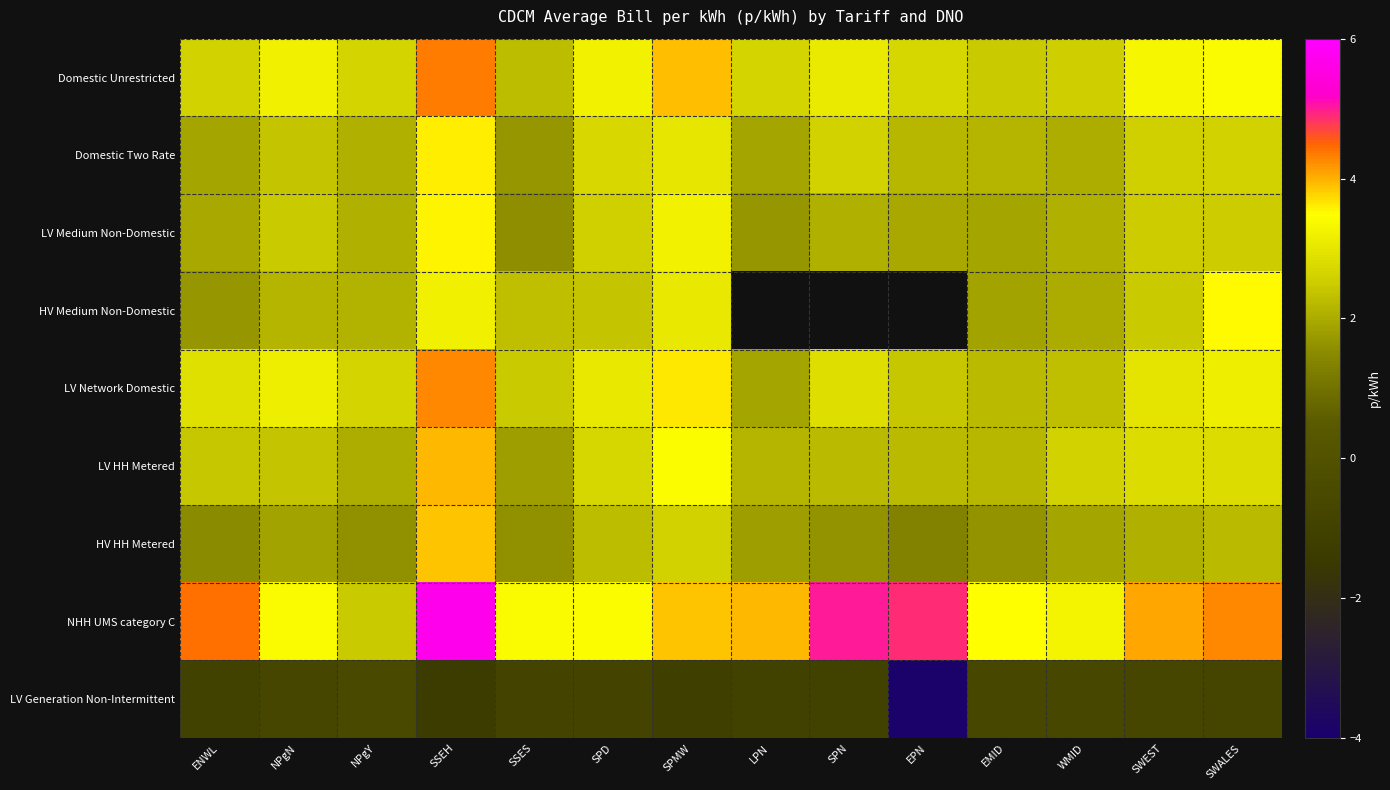

Reading left to right, list all the values displayed in this chart.

Domestic Unrestricted: ENWL=2.6	NPgN=3.2	NPgY=2.7	SSEH=4.3	SSES=2.3	SPD=3.3	SPMW=3.9	LPN=2.7	SPN=3.1	EPN=2.7	EMID=2.5	WMID=2.5	SWEST=3.3	SWALES=3.4
Domestic Two Rate: ENWL=1.9	NPgN=2.4	NPgY=2.1	SSEH=3.6	SSES=1.7	SPD=2.7	SPMW=3.0	LPN=1.9	SPN=2.6	EPN=2.2	EMID=2.1	WMID=2.0	SWEST=2.6	SWALES=2.6
LV Medium Non-Domestic: ENWL=2.0	NPgN=2.5	NPgY=2.1	SSEH=3.5	SSES=1.6	SPD=2.6	SPMW=3.2	LPN=1.7	SPN=2.1	EPN=2.0	EMID=1.9	WMID=2.1	SWEST=2.5	SWALES=2.5
HV Medium Non-Domestic: ENWL=1.7	NPgN=2.2	NPgY=2.1	SSEH=3.2	SSES=2.3	SPD=2.4	SPMW=3.0	LPN=0.0	SPN=0.0	EPN=0.0	EMID=1.9	WMID=2.0	SWEST=2.5	SWALES=3.5
LV Network Domestic: ENWL=2.9	NPgN=3.2	NPgY=2.6	SSEH=4.2	SSES=2.4	SPD=3.0	SPMW=3.6	LPN=1.9	SPN=2.8	EPN=2.4	EMID=2.2	WMID=2.3	SWEST=3.0	SWALES=3.2
LV HH Metered: ENWL=2.4	NPgN=2.4	NPgY=2.0	SSEH=4.0	SSES=1.8	SPD=2.7	SPMW=3.4	LPN=2.1	SPN=2.2	EPN=2.2	EMID=2.2	WMID=2.6	SWEST=2.8	SWALES=2.8
HV HH Metered: ENWL=1.5	NPgN=1.9	NPgY=1.6	SSEH=3.9	SSES=1.6	SPD=2.3	SPMW=2.6	LPN=1.8	SPN=1.6	EPN=1.3	EMID=1.7	WMID=1.9	SWEST=2.1	SWALES=2.2
NHH UMS category C: ENWL=4.4	NPgN=3.4	NPgY=2.5	SSEH=5.7	SSES=3.4	SPD=3.4	SPMW=3.9	LPN=4.0	SPN=5.0	EPN=4.9	EMID=3.5	WMID=3.3	SWEST=4.0	SWALES=4.3
LV Generation Non-Intermittent: ENWL=-0.9	NPgN=-0.8	NPgY=-0.6	SSEH=-1.3	SSES=-0.9	SPD=-0.8	SPMW=-1.2	LPN=-0.9	SPN=-1.0	EPN=-3.9	EMID=-0.7	WMID=-0.6	SWEST=-0.7	SWALES=-0.8